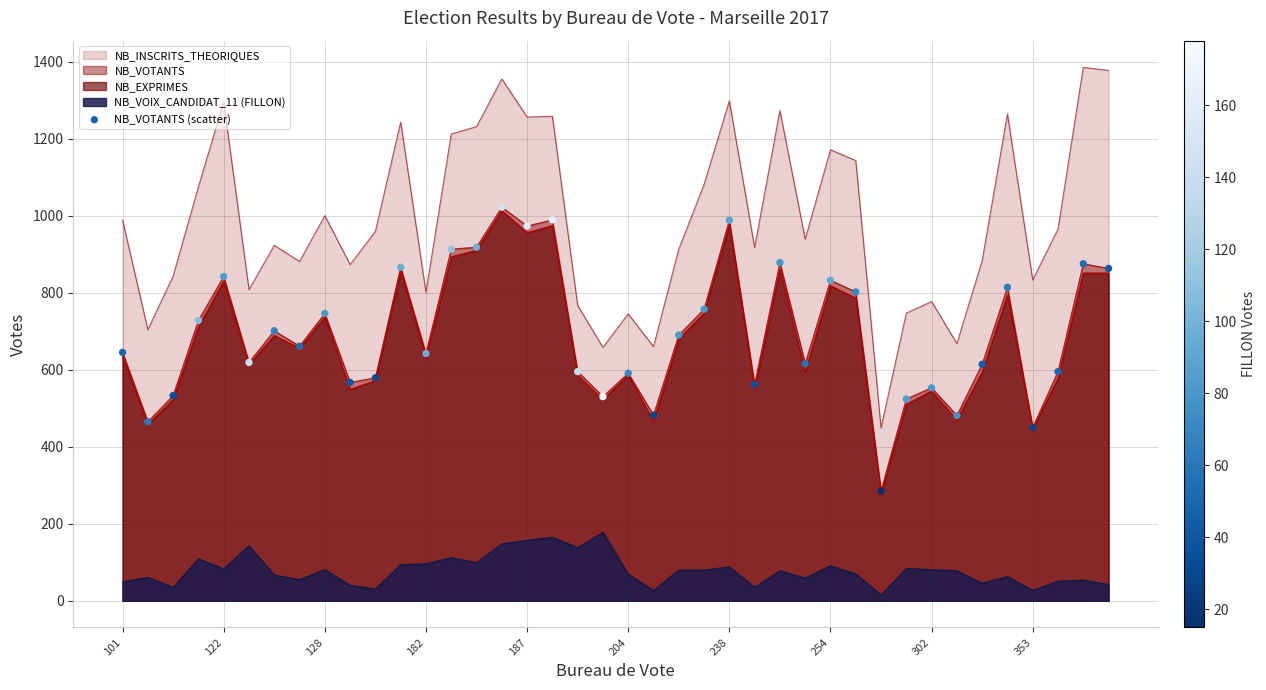

Which series has the widest spread of values?

NB_INSCRITS_THEORIQUES